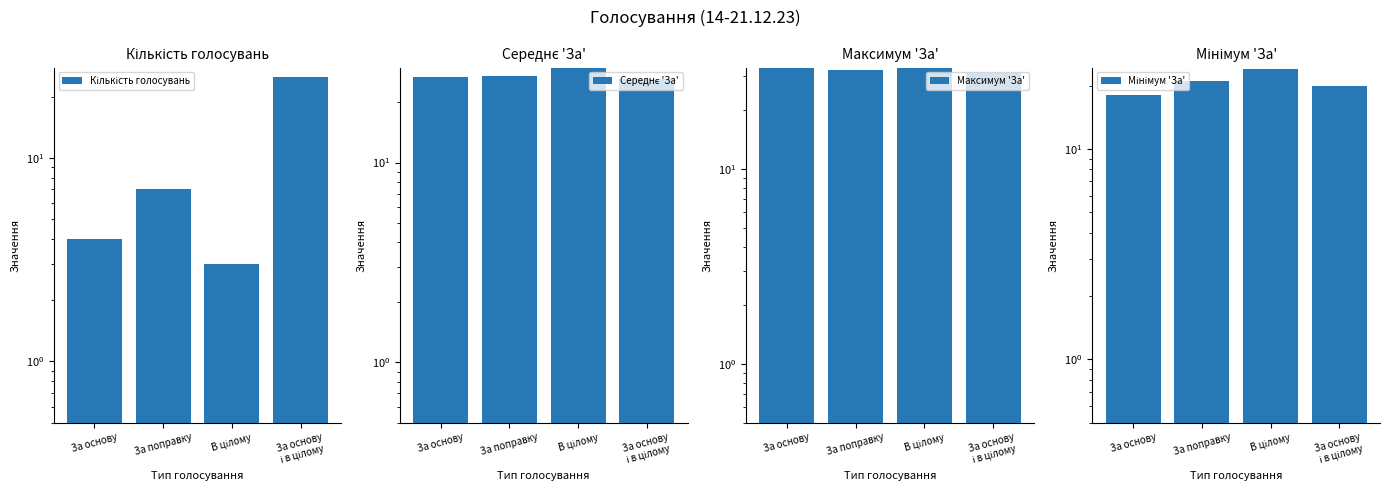

What is the total value across all series at За поправку?

87.1